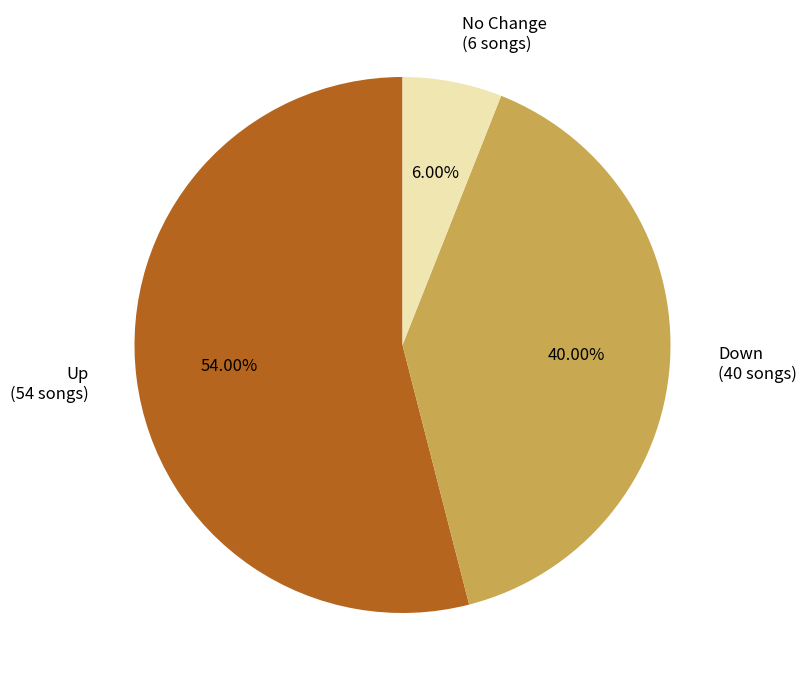

What is the smallest slice in the pie chart?

No Change (6 songs)